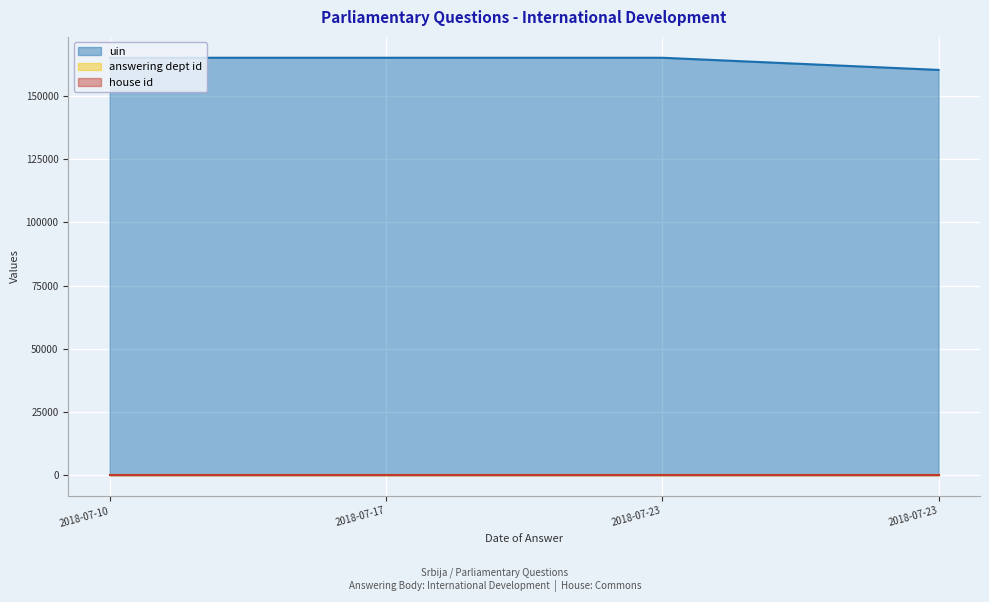

At which category does uin reach its first local peak?

2018-07-23